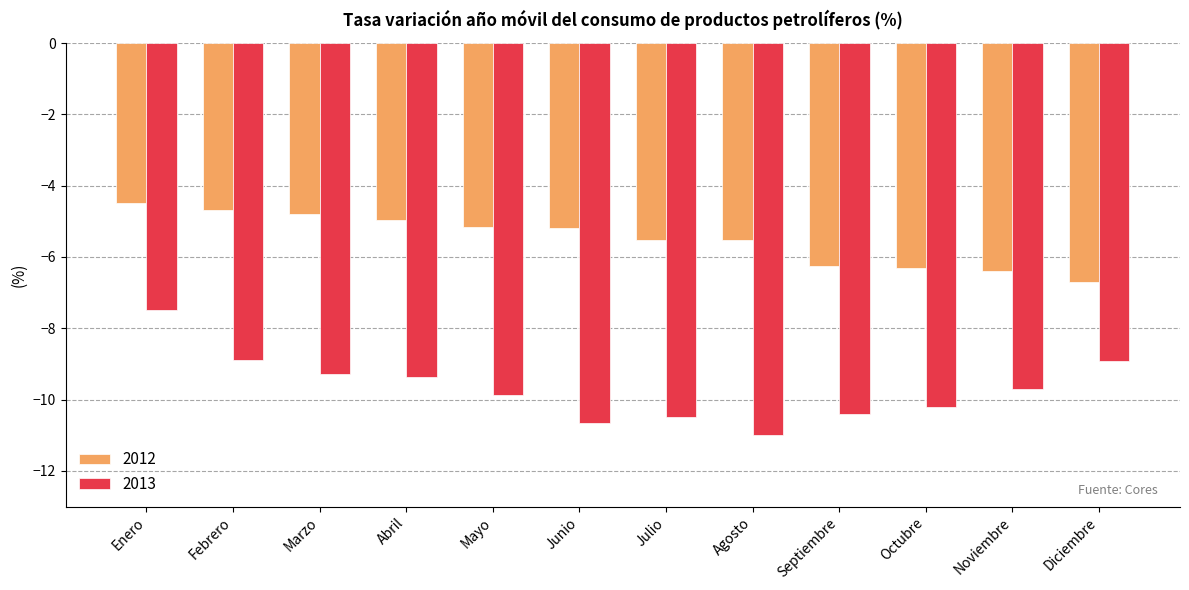

Rank the series by their maximum value, from highest to lowest.

2012, 2013